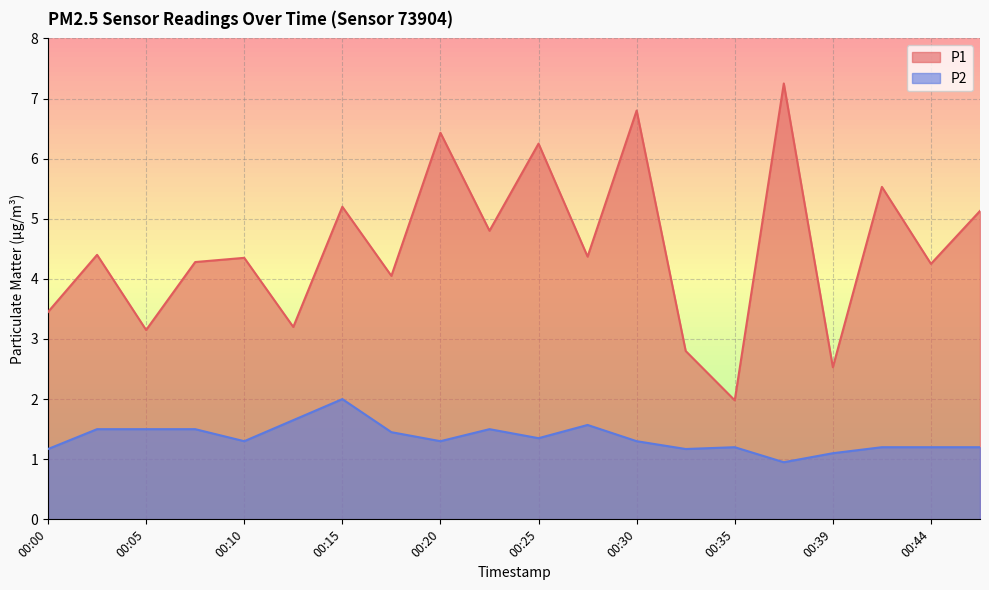

The value of P1 at 00:27 is 4.4. True or false?

True